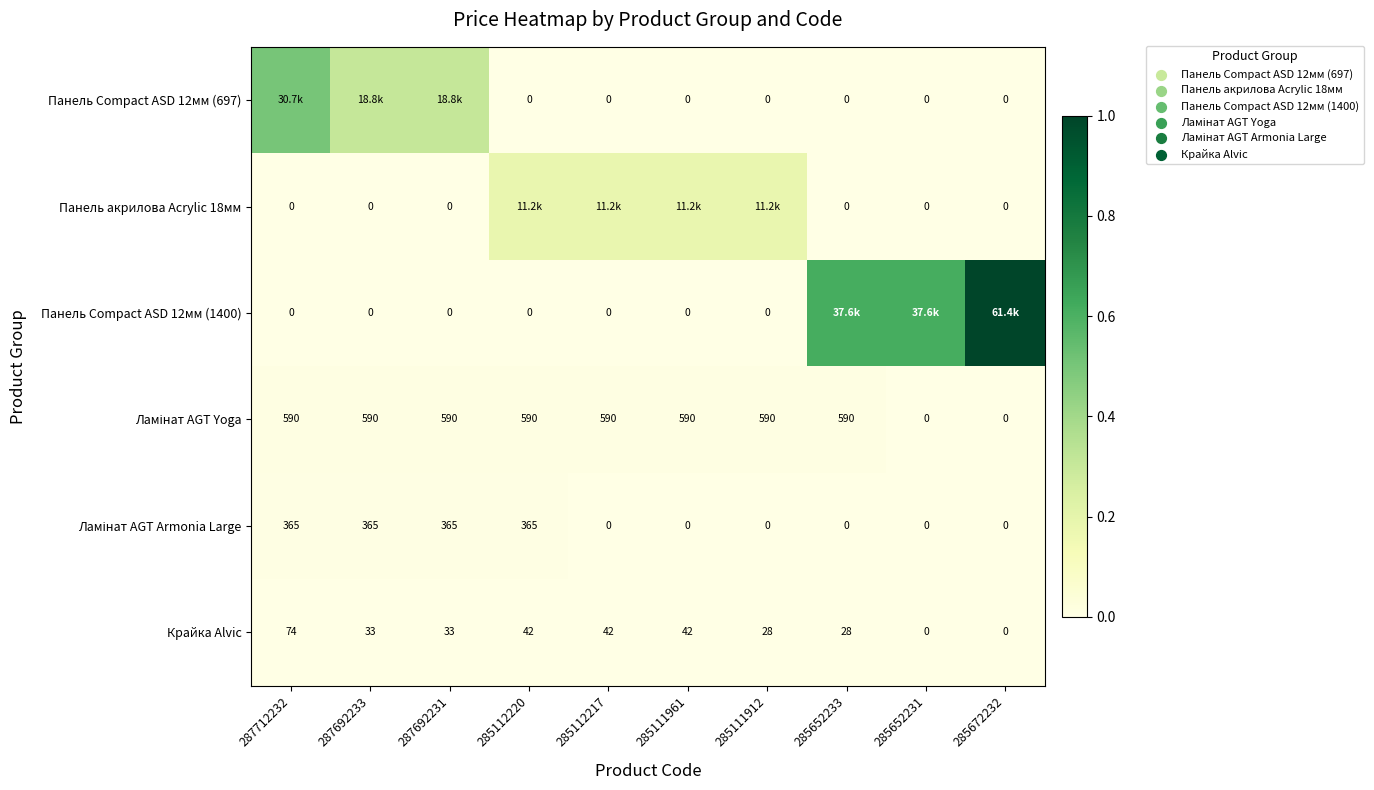

True or false: Панель Compact ASD 12мм (1400) has a value of 1.4 at 285672232.

False